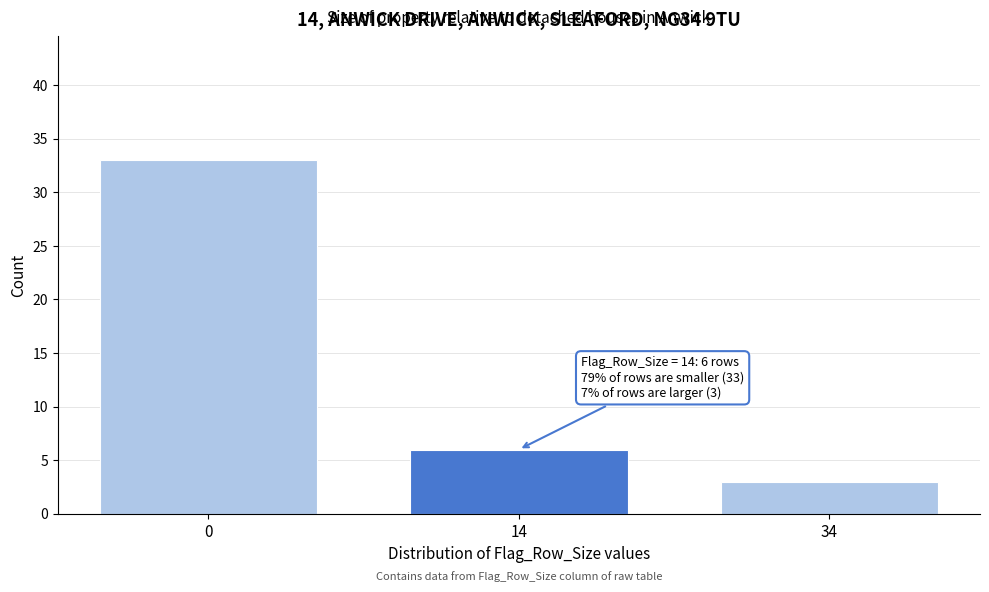

Reading left to right, extract all data points from this chart.

33	6	3